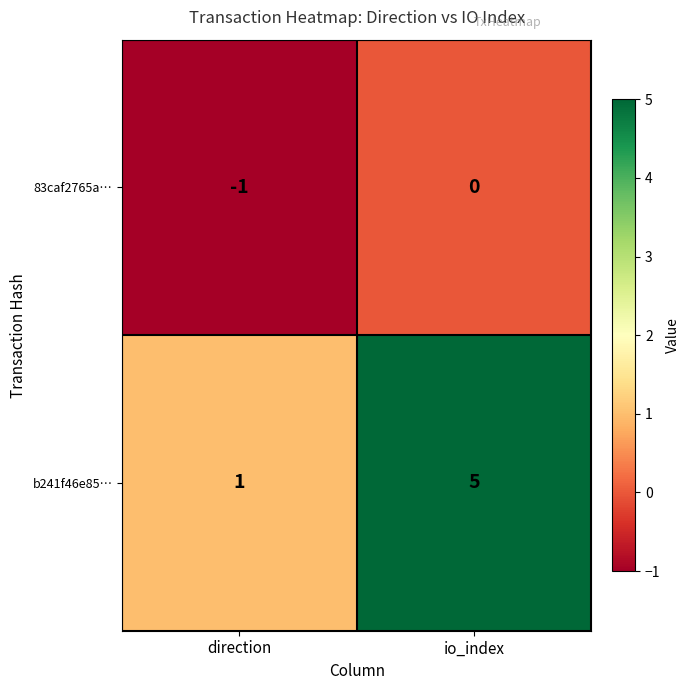

Reading left to right, transcribe all the data shown in this chart.

83caf2765a…: -1	0
b241f46e85…: 1	5